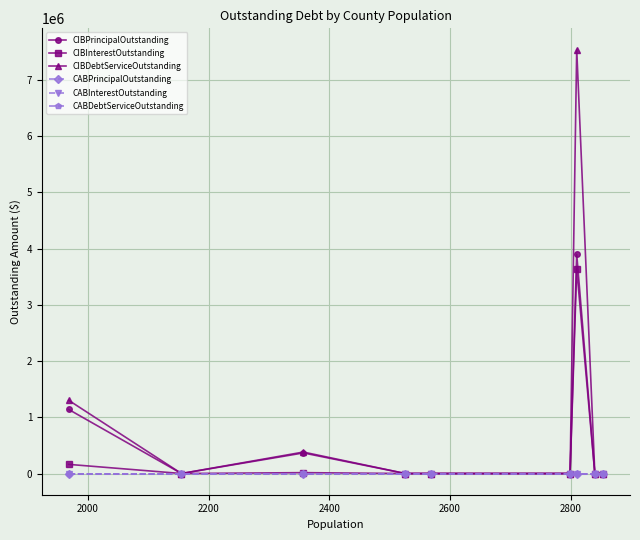

True or false: CABInterestOutstanding and CABPrincipalOutstanding cross at least once.

False